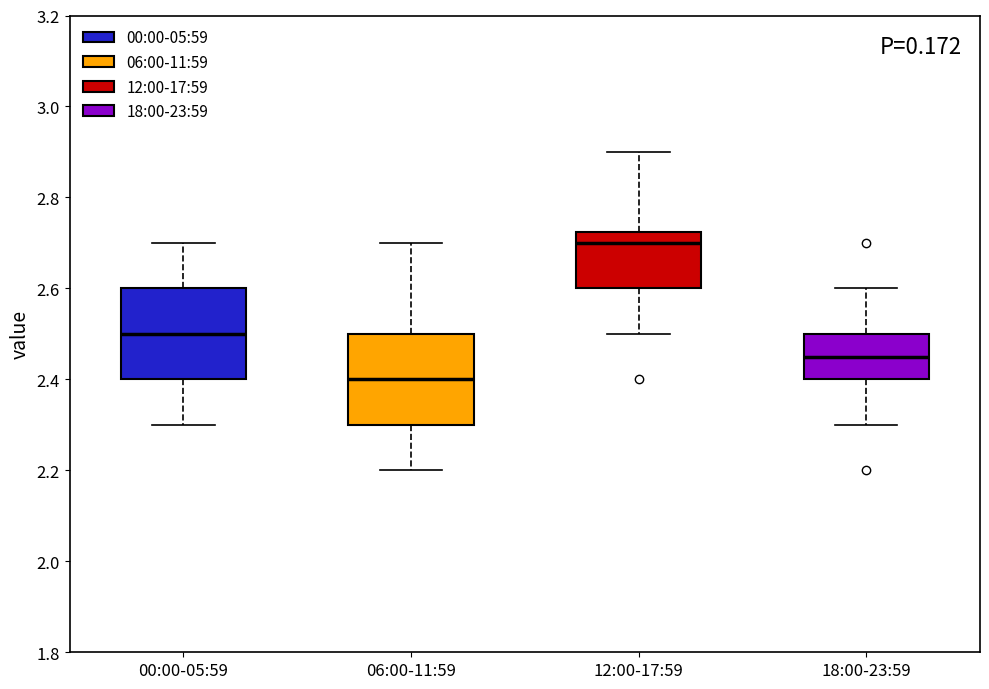

Which box's median line is the lowest?

06:00-11:59